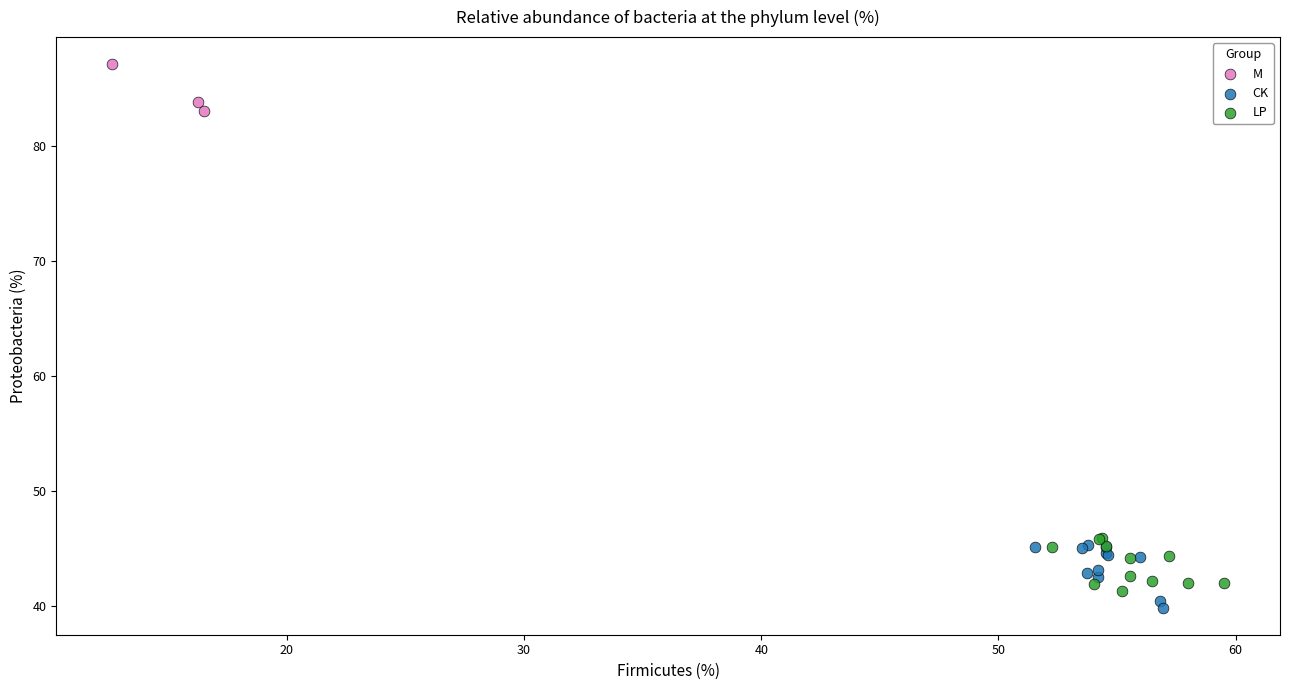

Which series reaches the maximum Y coordinate?

M